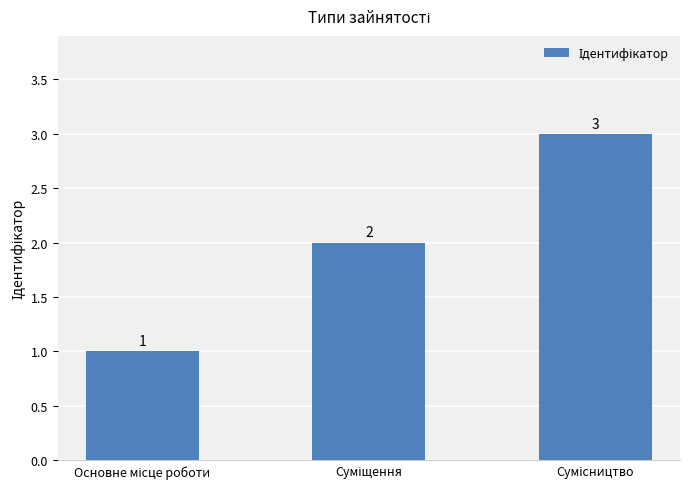

What is the maximum value shown in the chart?

3